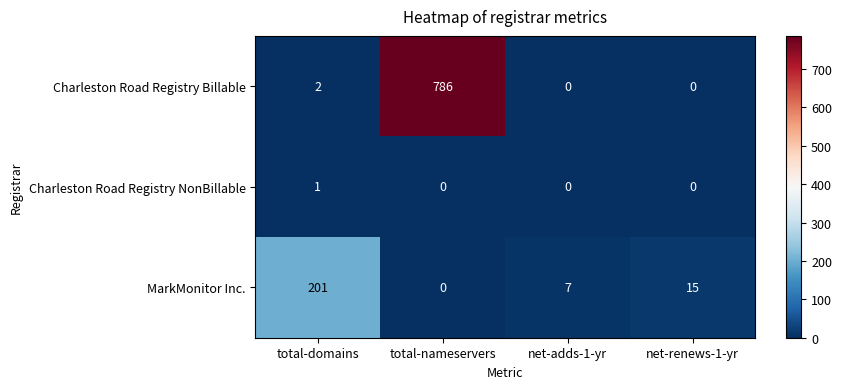

Is it true that Charleston Road Registry NonBillable equals 0 at net-renews-1-yr?

True